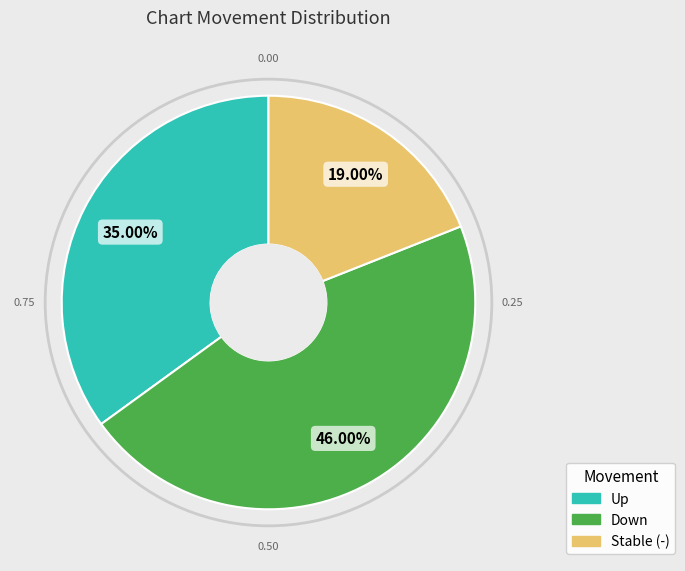

Does any single category account for the majority?

No